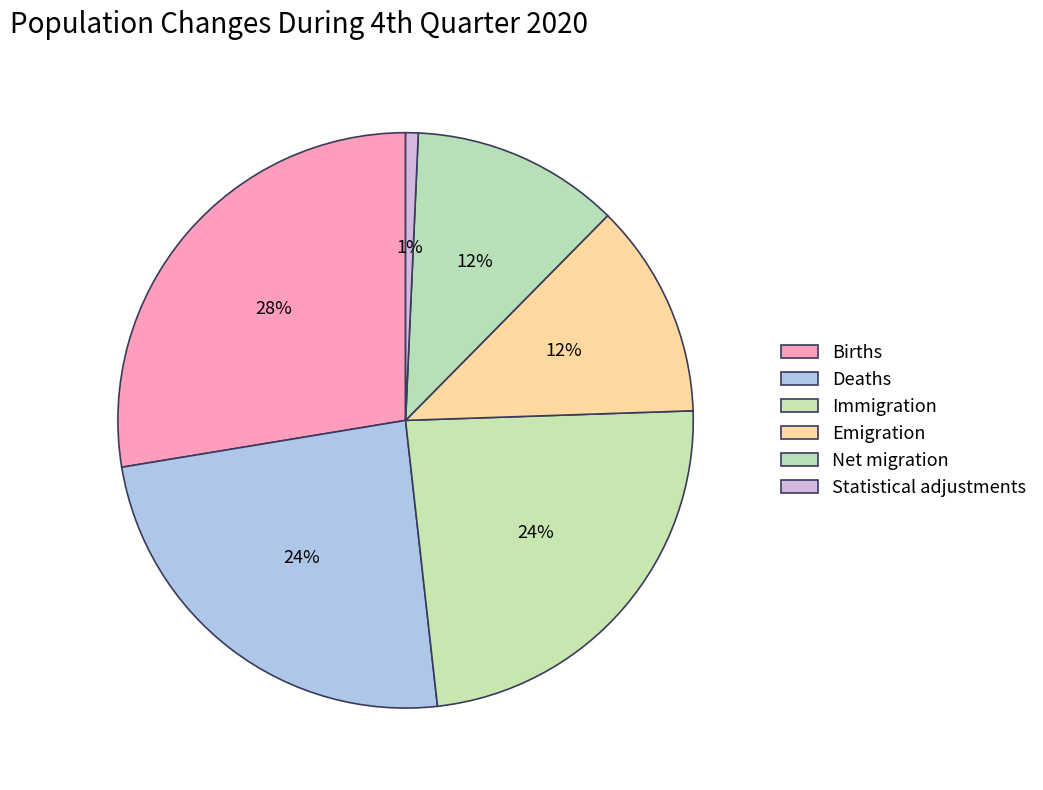

How many segments does this pie chart have?

6